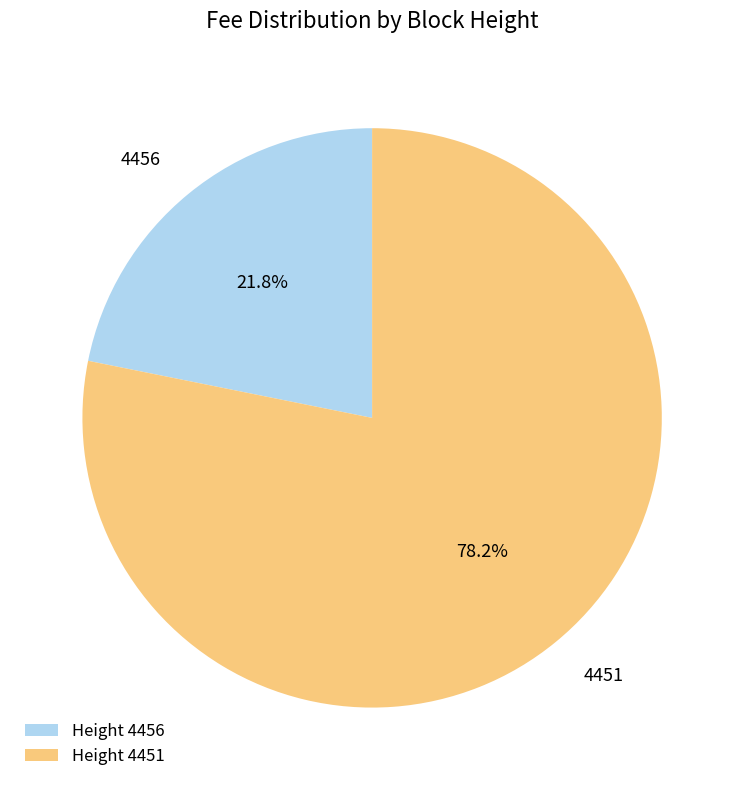

What percentage is the 4456 slice, to the nearest percent?

22%